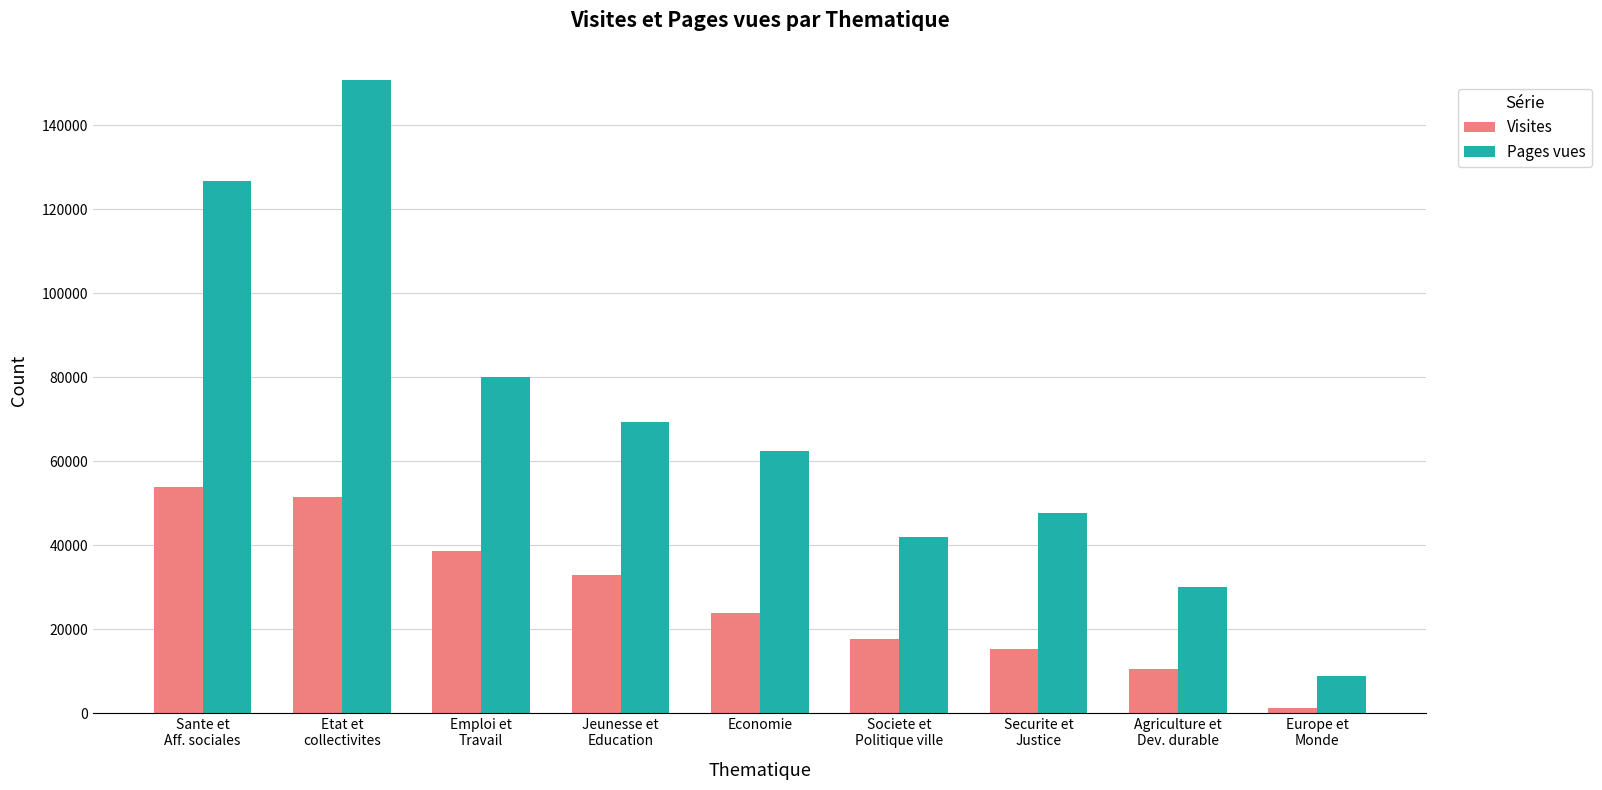

What are all the series names shown in the legend?

Visites, Pages vues